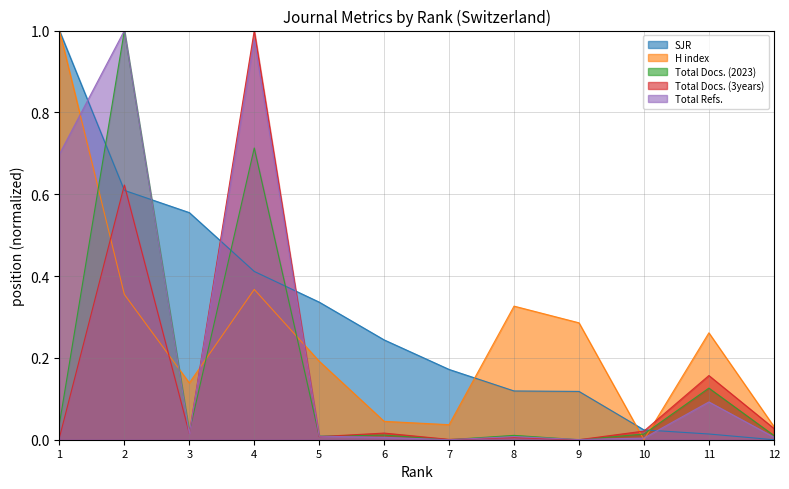

What is the average value of the Total Docs. (2023) series?

0.2